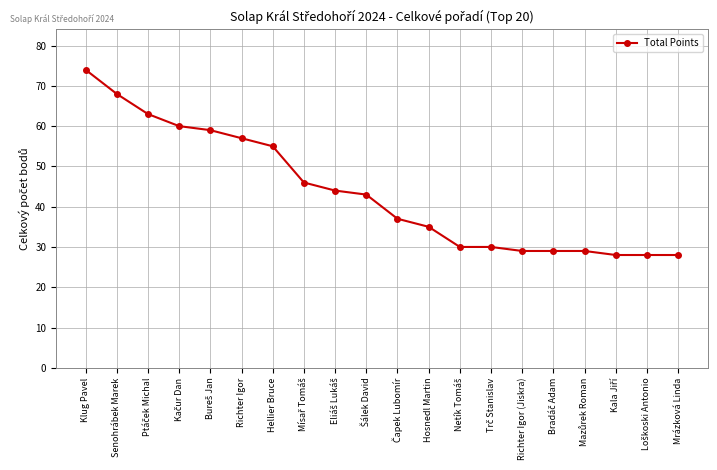

What is the sum of all values?

872